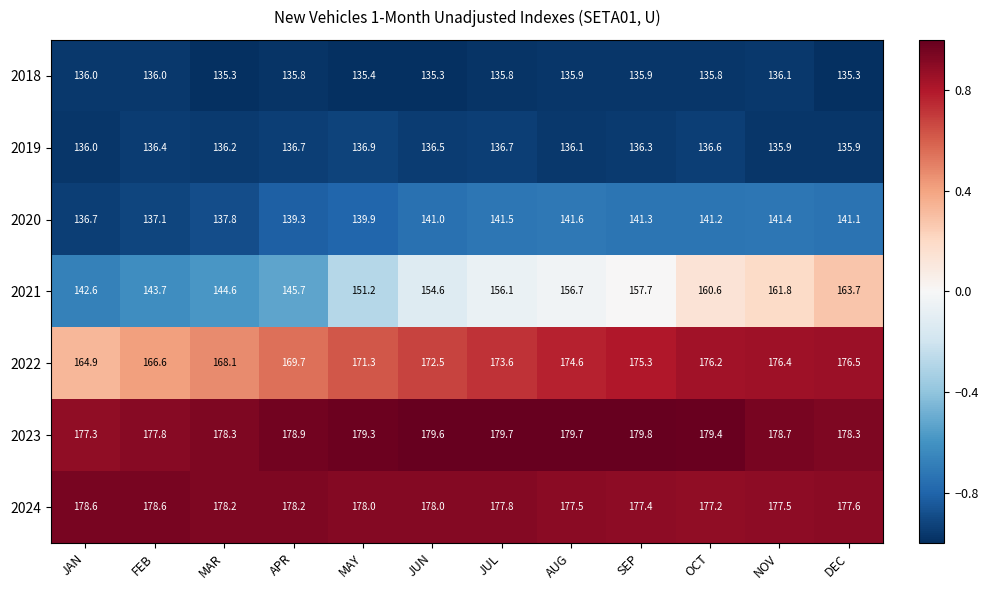

What is the maximum value shown in the chart?

179.8